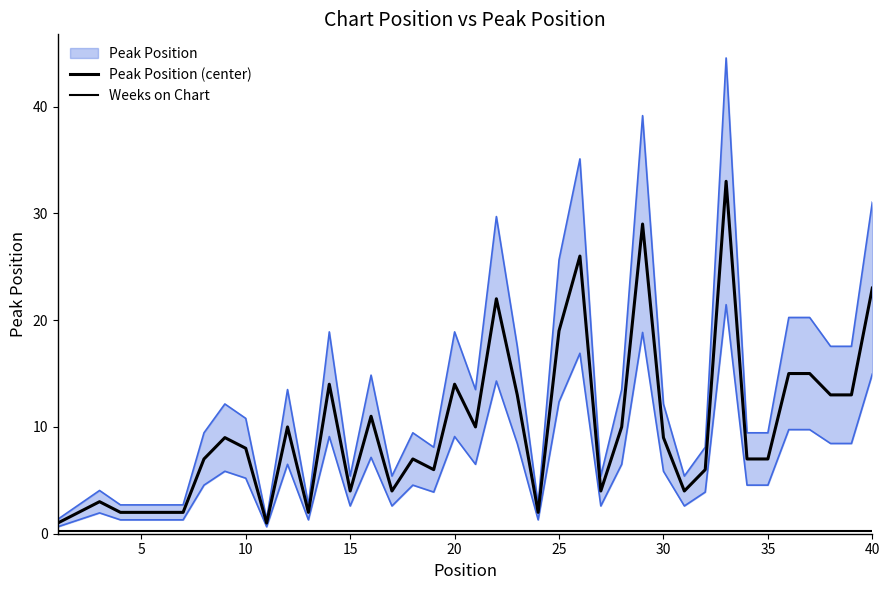

What is the sum of the Weeks on Chart values at 0 and 39?

0.6